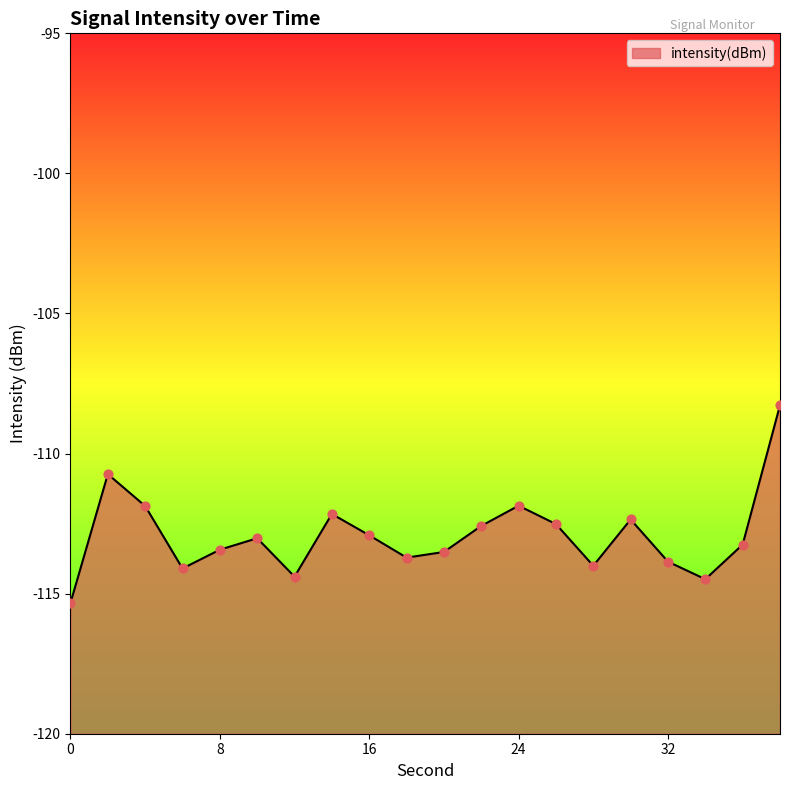

Which has a higher value, 2 or 10?

2